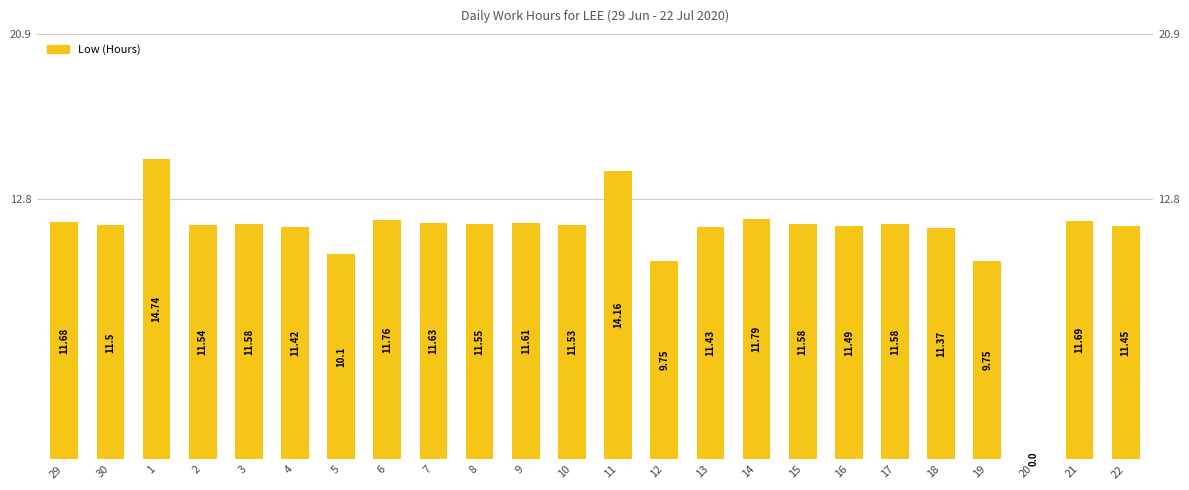

Approximately how many times larger is the value at 7 compared to 5?

1.2